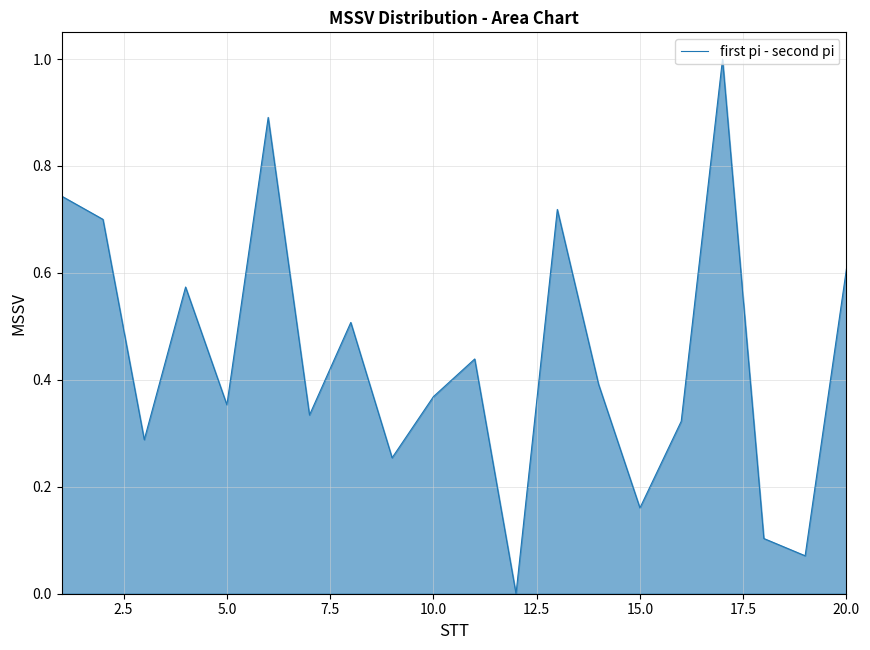

How many interior local peaks (higher than both neighbors) does the data have?

6